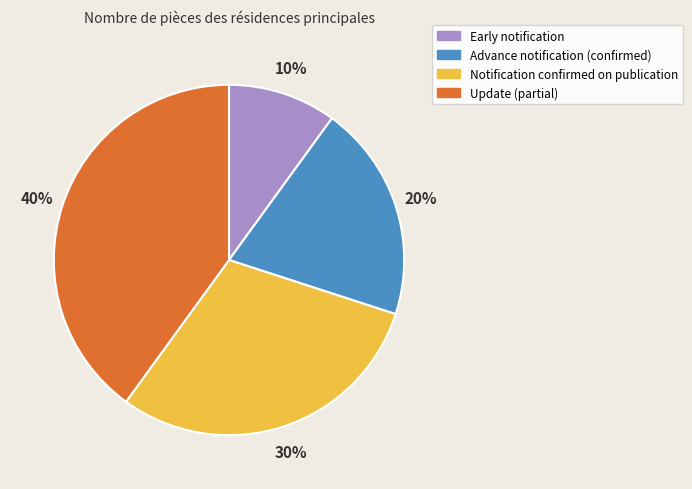

Is Notification confirmed on publication the majority of the pie?

No